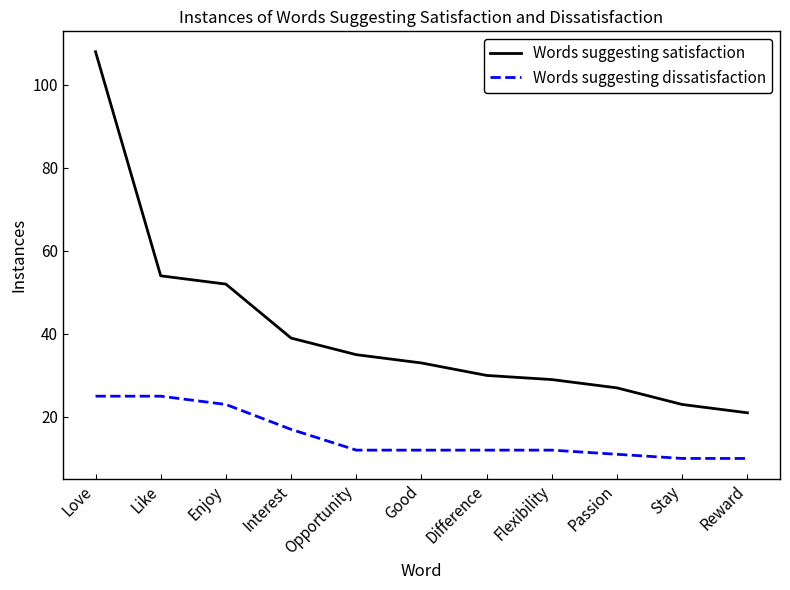

Which series has the widest spread of values?

Words suggesting satisfaction